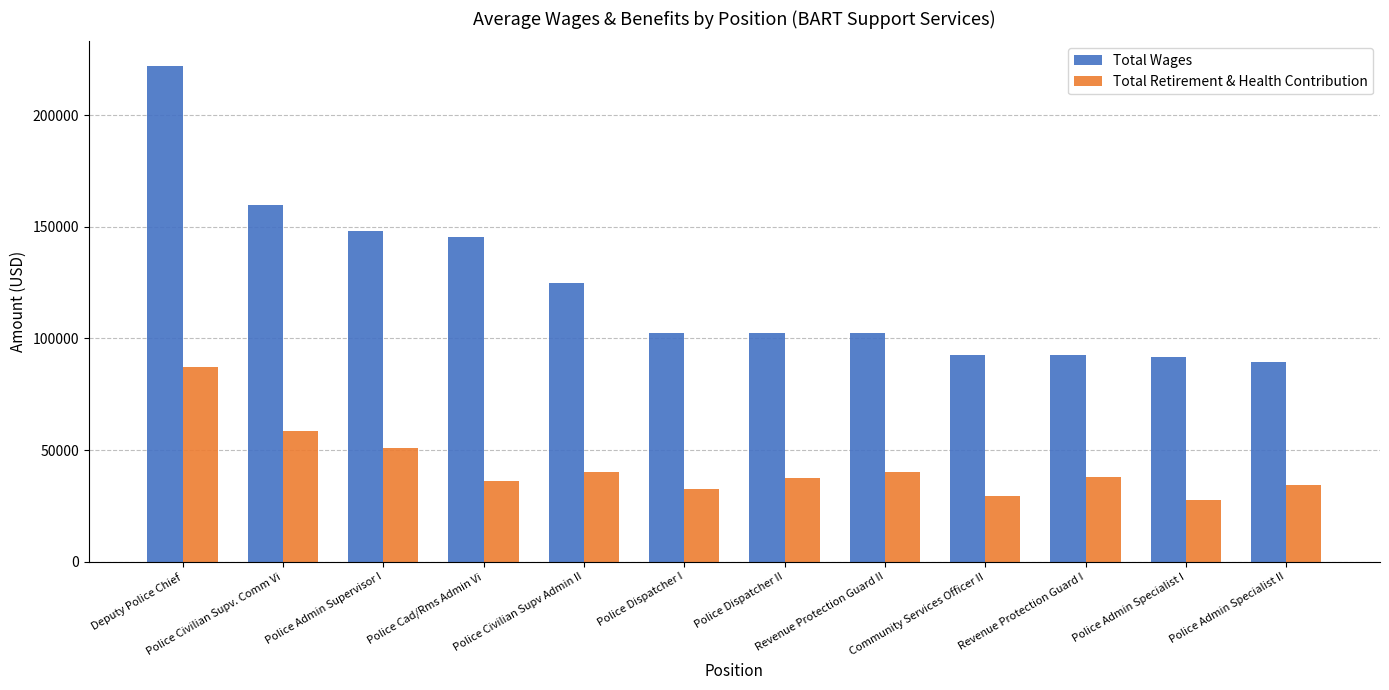

True or false: Total Retirement & Health Contribution has a value of 38003.0 at Revenue Protection Guard I.

True